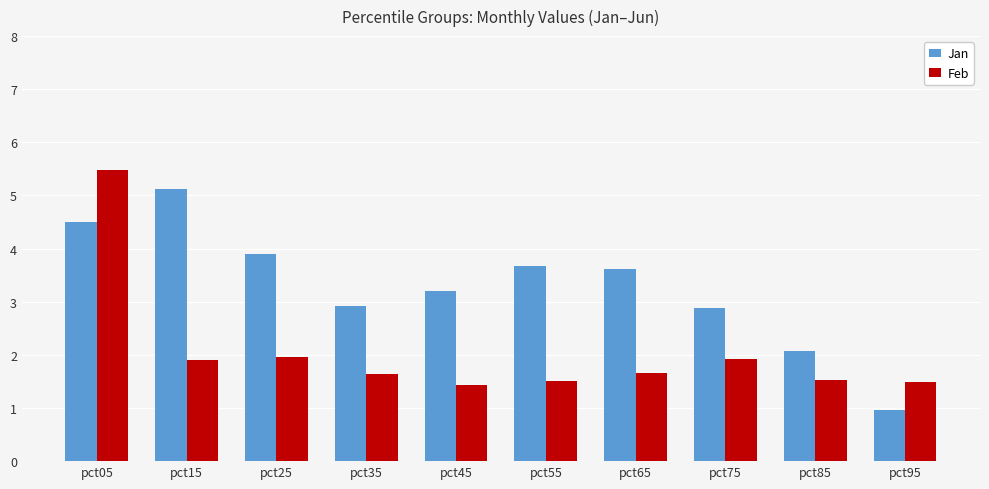

What is the sum of all Feb values?

20.5